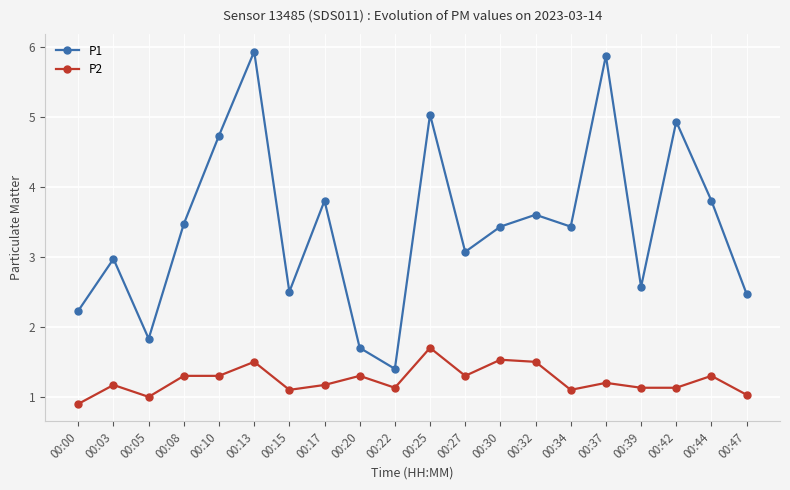

What is the smallest value displayed?

0.9